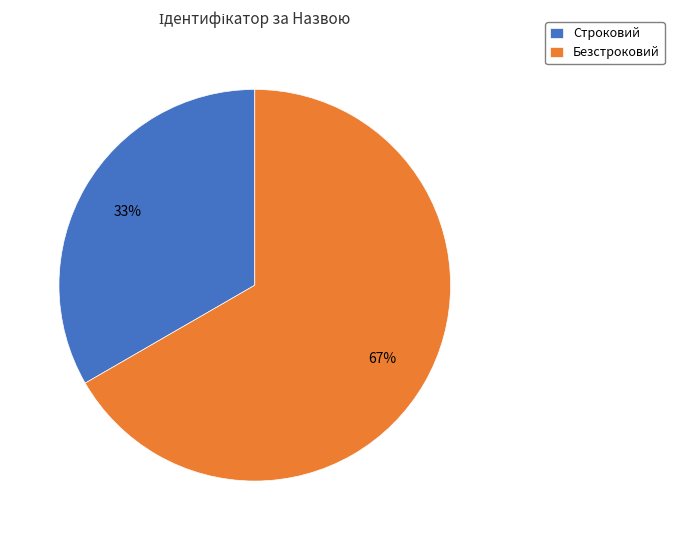

Count the number of slices in the pie.

2